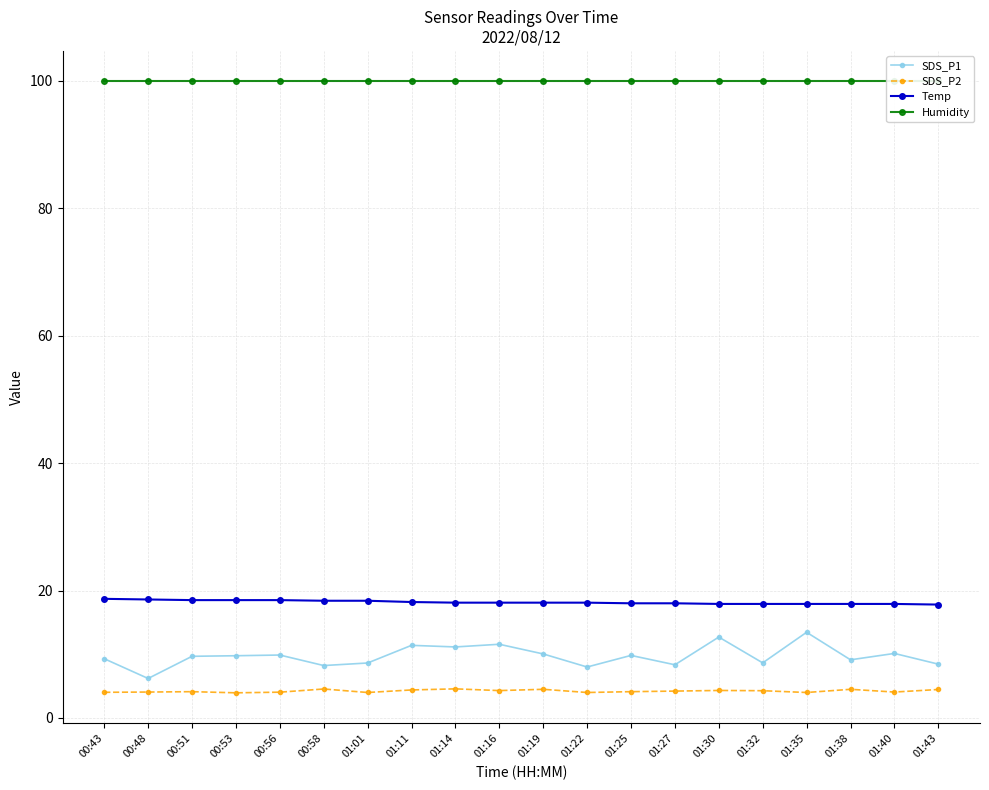

Is the value of Humidity at 01:30 greater than the value of Temp at 01:38?

Yes